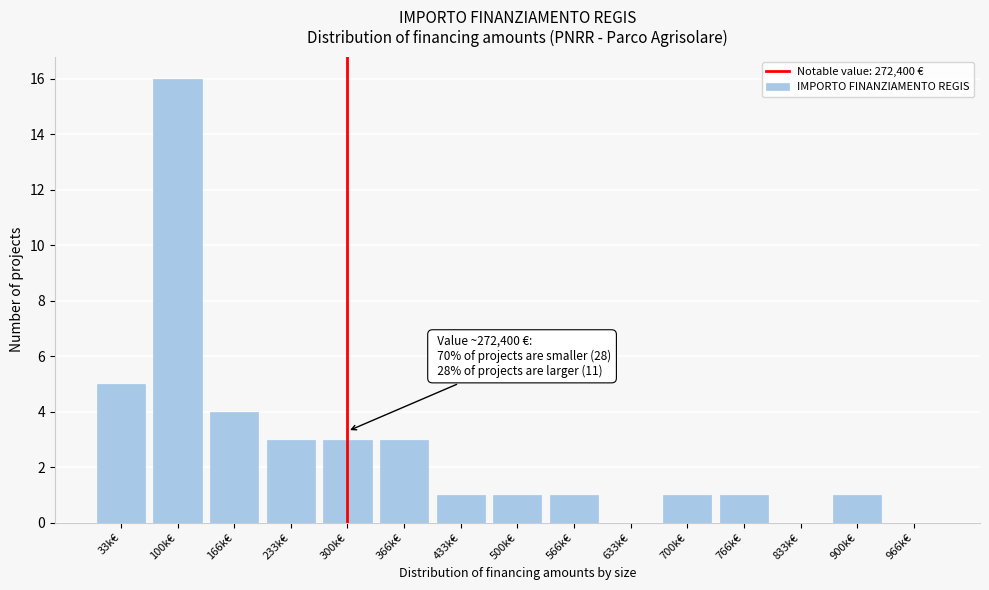

Reading left to right, what are all the values shown in this chart?

33k€=5	100k€=16	166k€=4	233k€=3	300k€=3	366k€=3	433k€=1	500k€=1	566k€=1	633k€=0	700k€=1	766k€=1	833k€=0	900k€=1	966k€=0